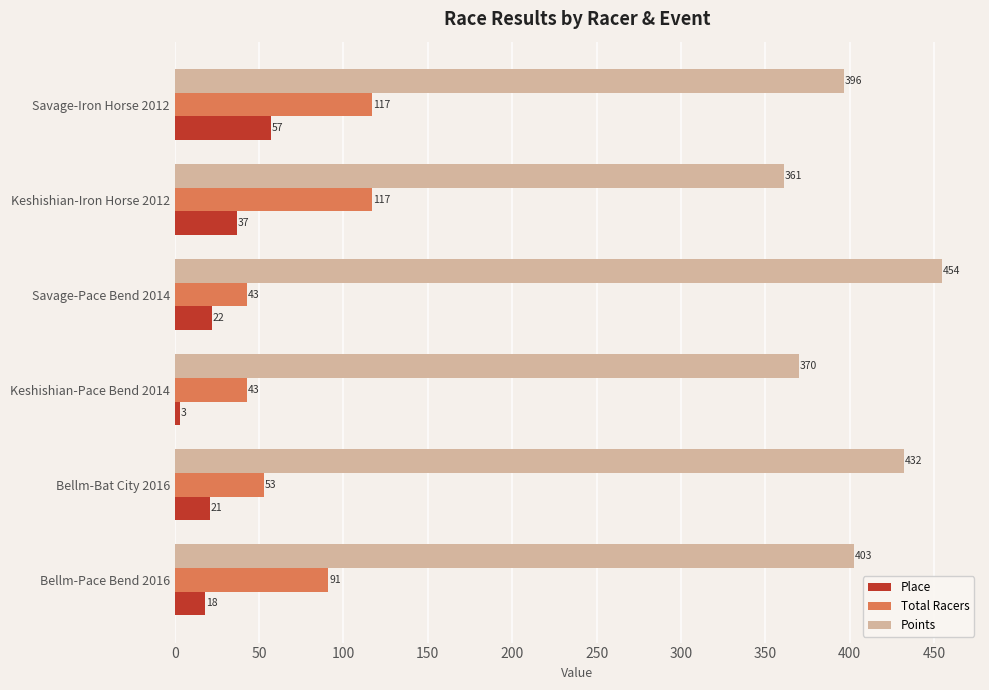

The value of Total Racers at Keshishian-Pace Bend 2014 is 43.0. True or false?

True